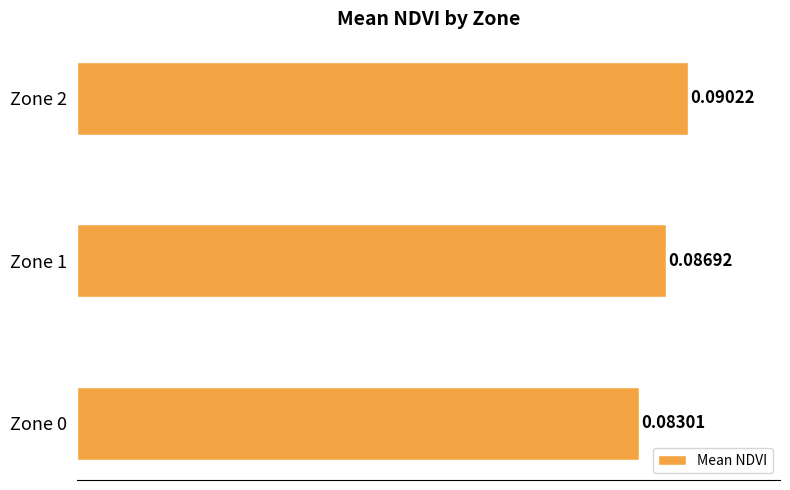

What is the sum of all values?

0.3